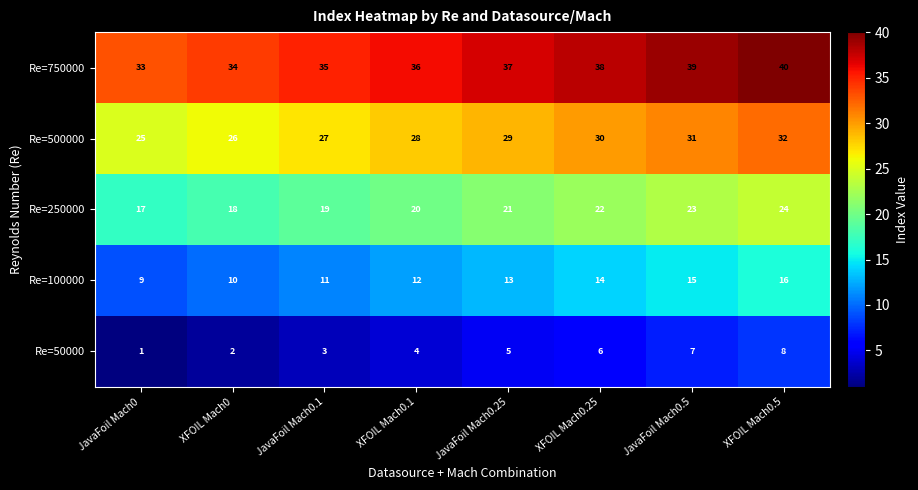

What is the sum of all Re=500000 values?

228